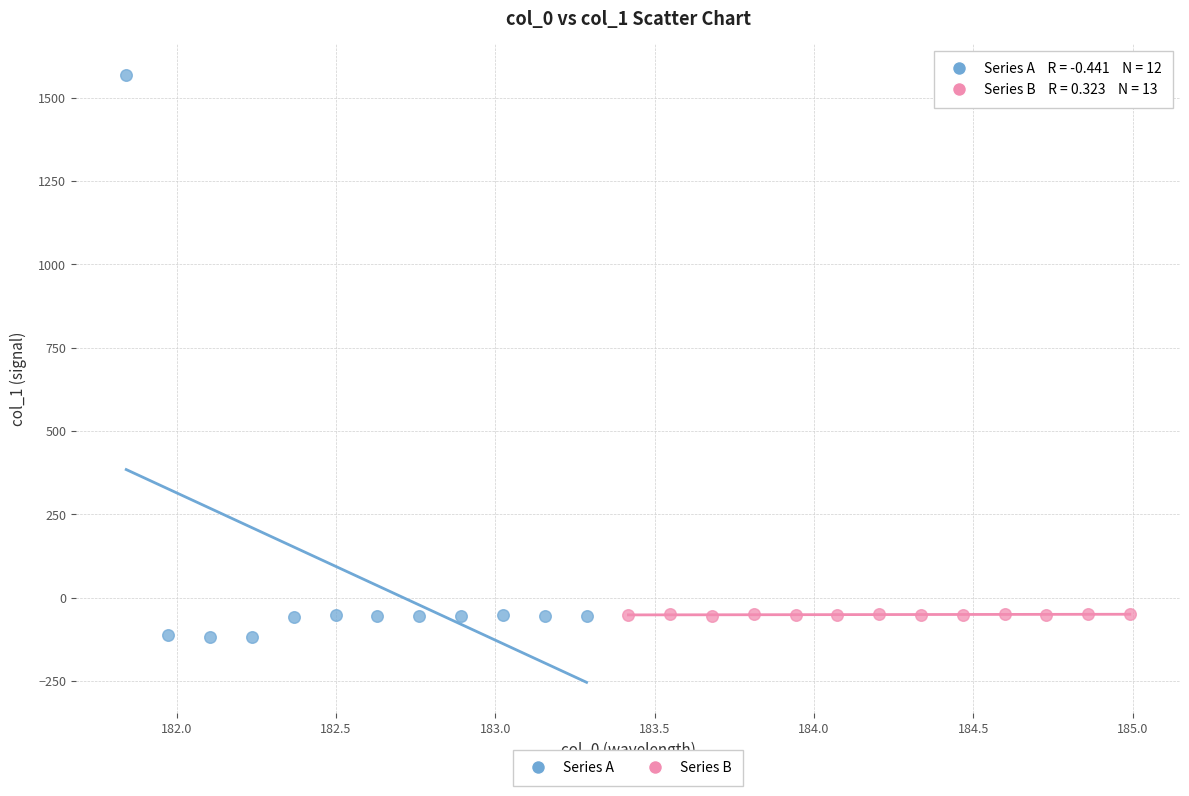

Which series reaches the maximum Y coordinate?

Series A